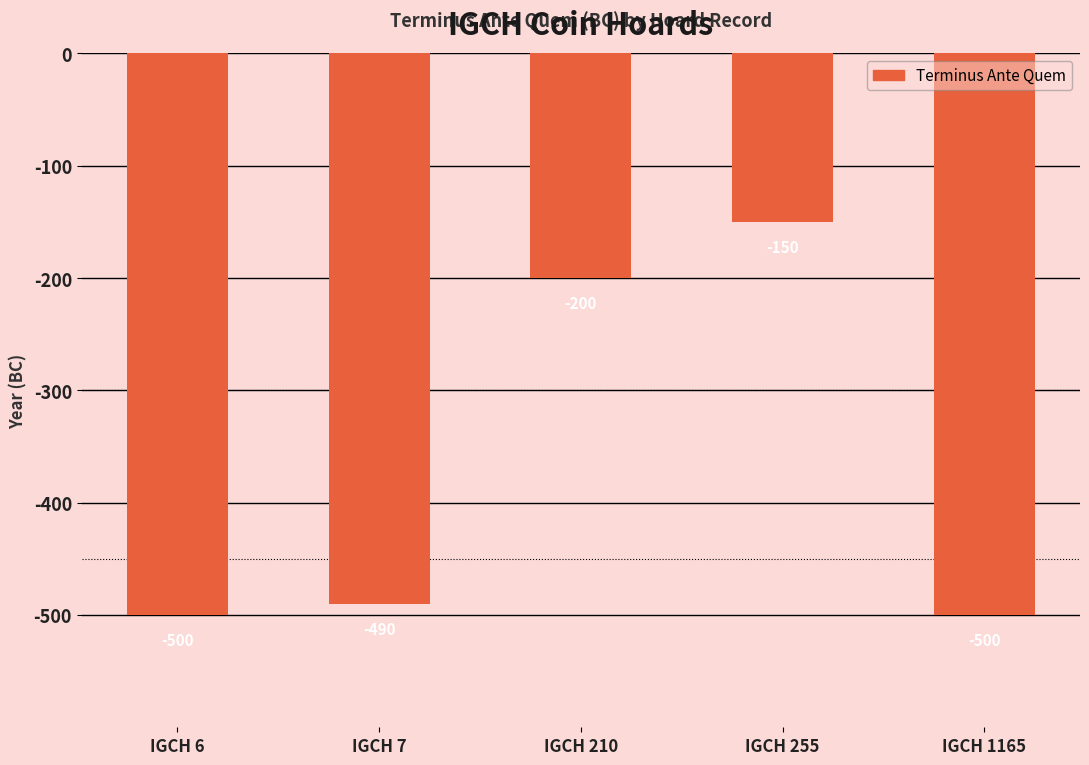

True or false: the data shows -685 at IGCH 6.

False